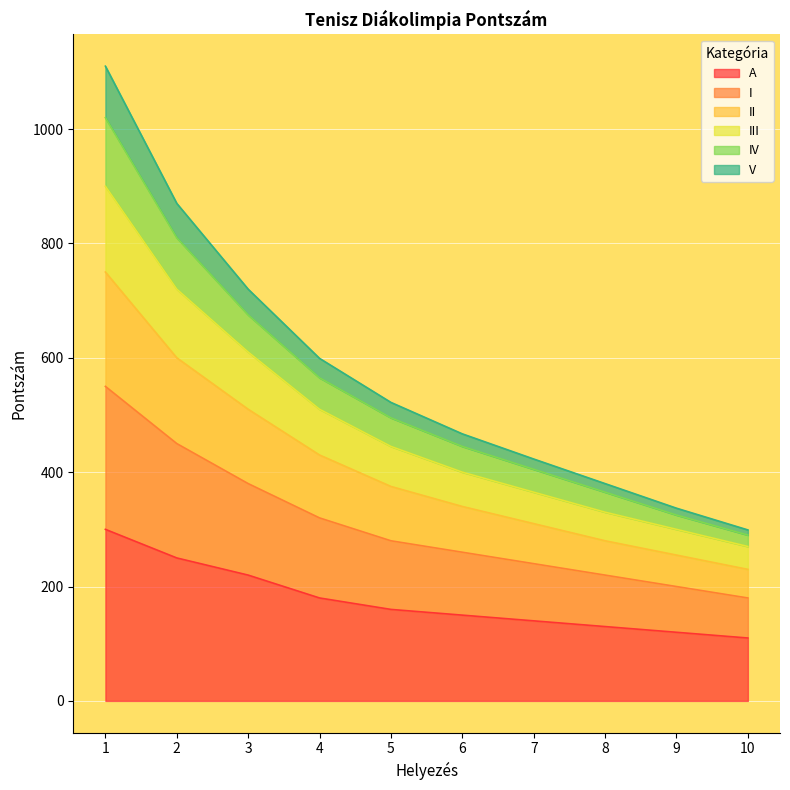

What is the minimum value for A?

110